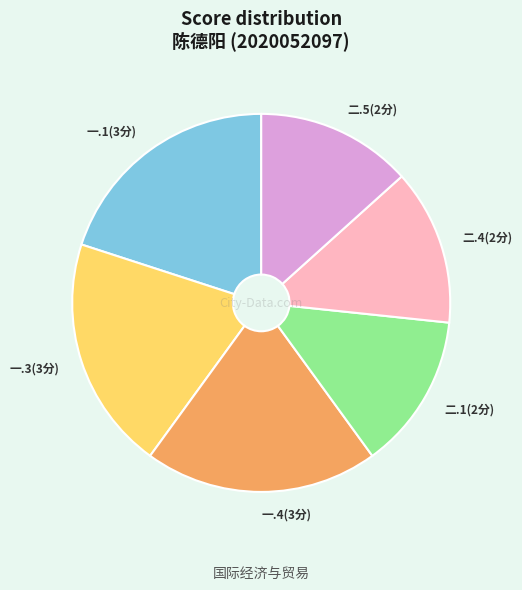

Does 二.1(2分) account for over 50% of the chart?

No